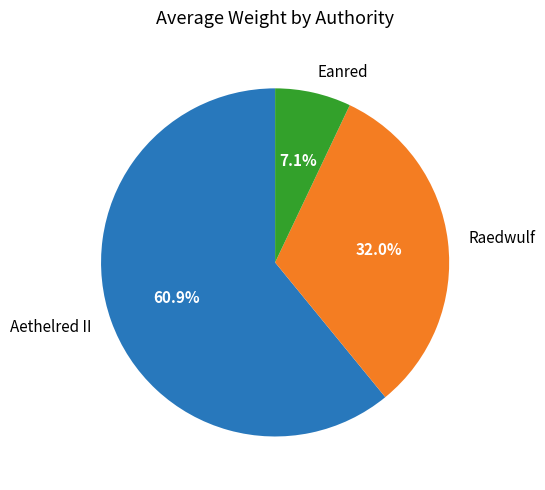

Is there any slice that represents more than half of the pie?

Yes